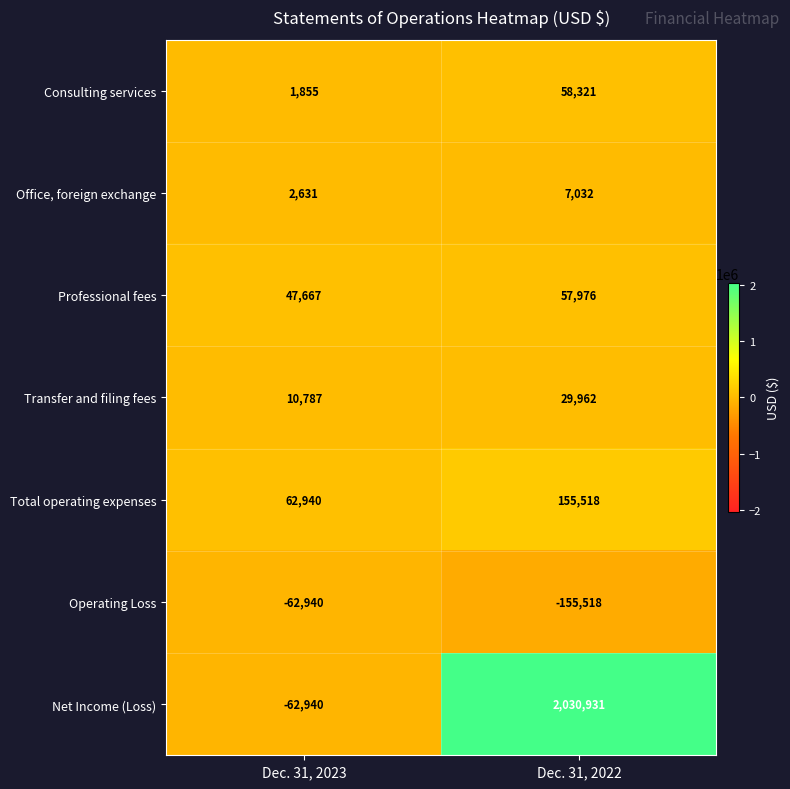

What is the difference between the Transfer and filing fees values at Dec. 31, 2023 and Dec. 31, 2022?

19175